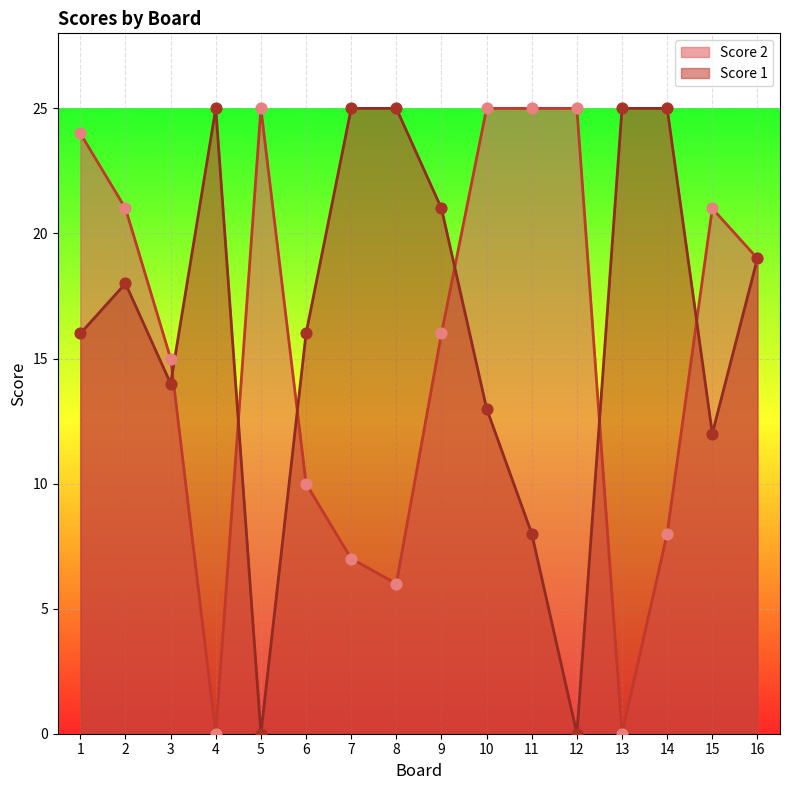

At how many categories does at least one series exceed 5?

16